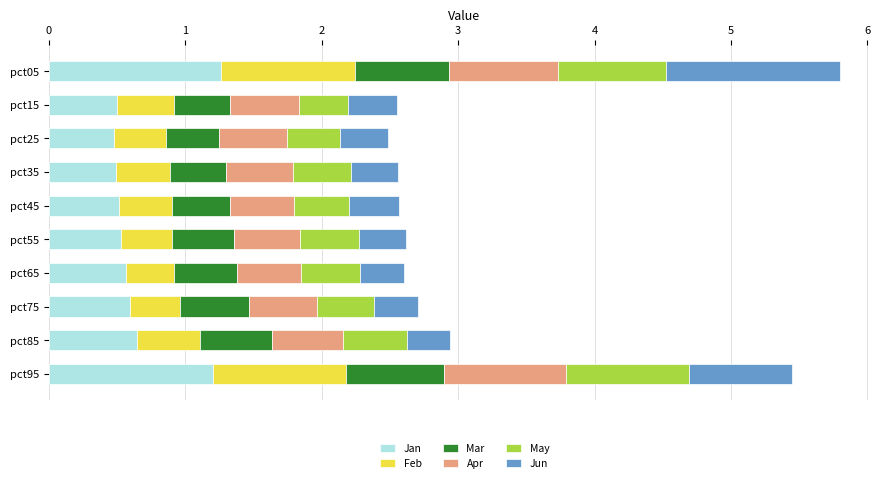

What is the sum of all Jan values?

6.8